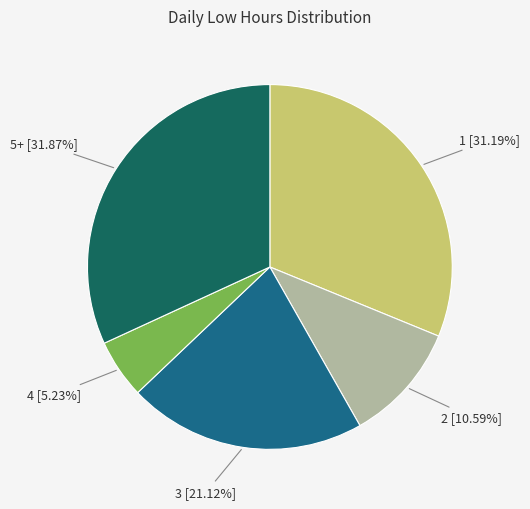

Does any single category account for the majority?

No